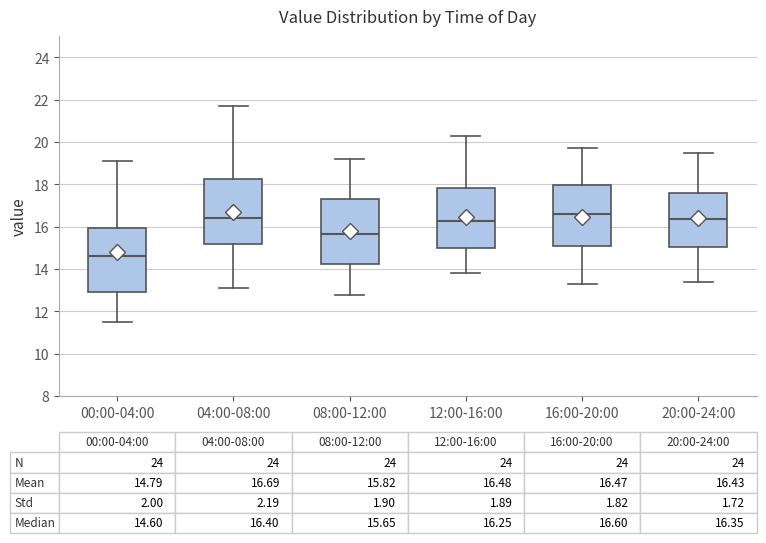

Which box's median line is the lowest?

00:00-04:00